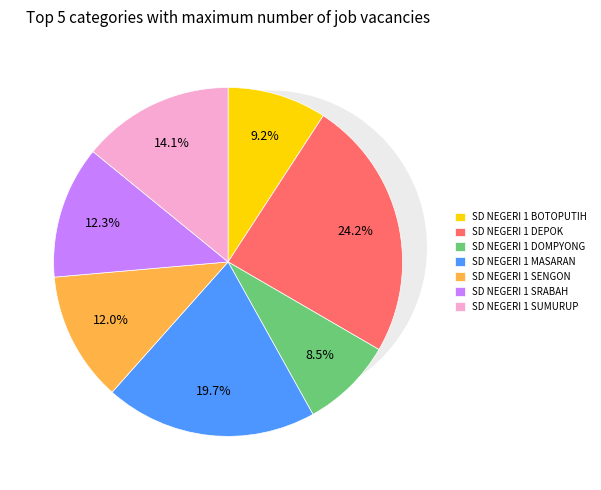

What is the smallest slice in the pie chart?

SD NEGERI 1 DOMPYONG